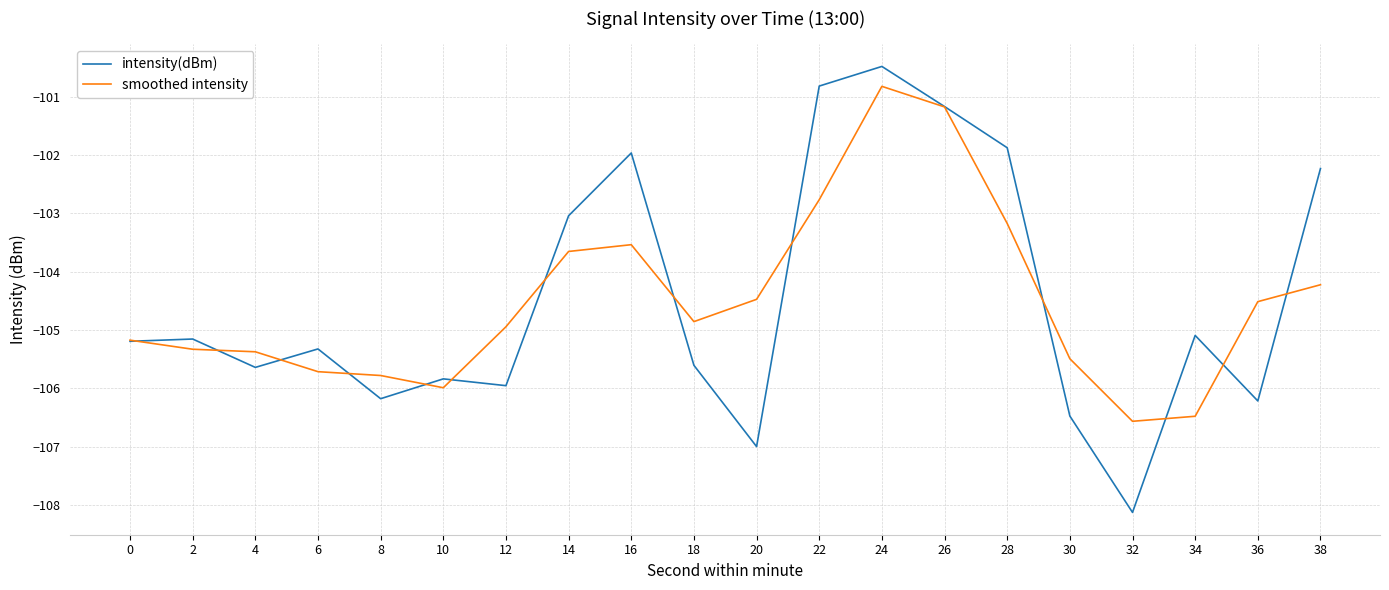

Which series ends up on top after the final intersection of smoothed intensity and intensity(dBm)?

intensity(dBm)